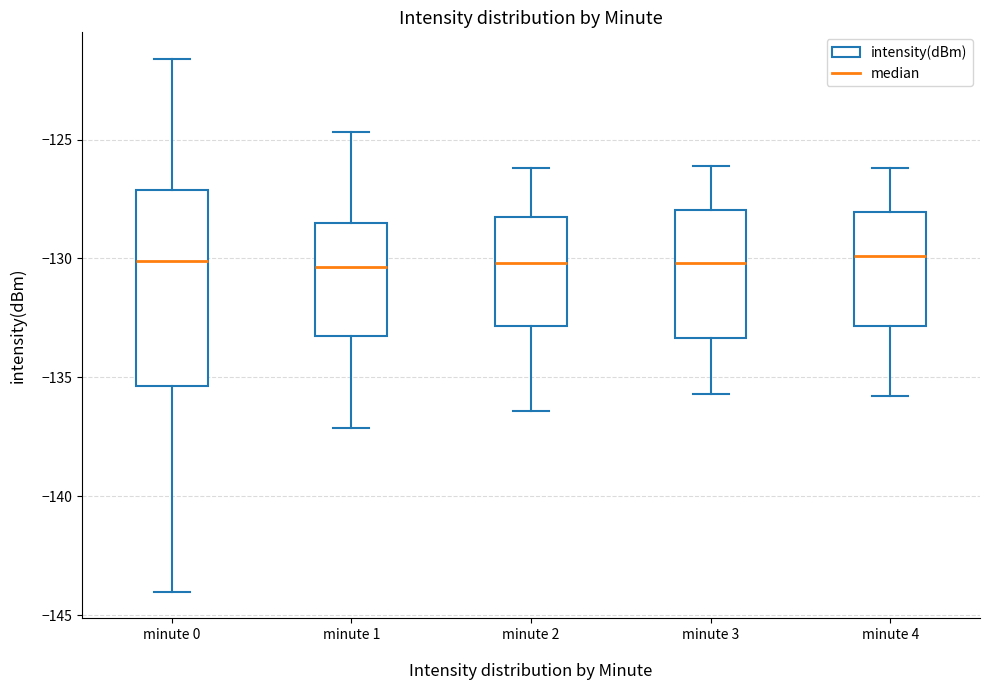

Comparing the boxes themselves (not the whiskers), which one is the tallest?

minute 0